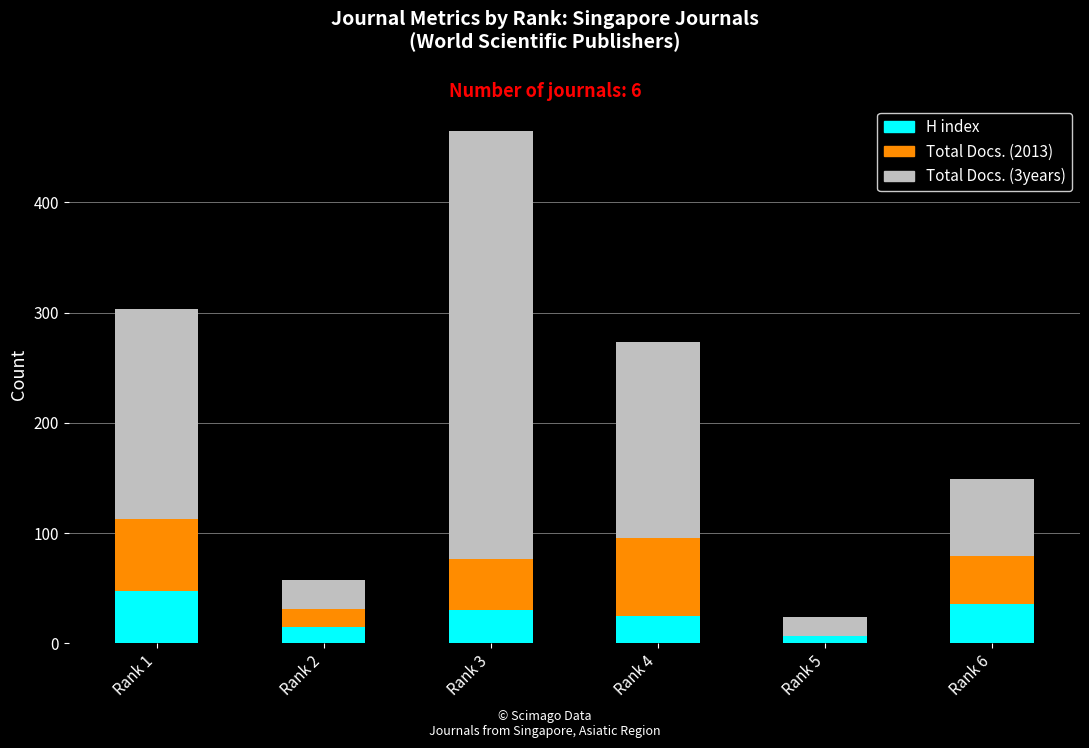

At which category is the sum across all series the highest?

Rank 3